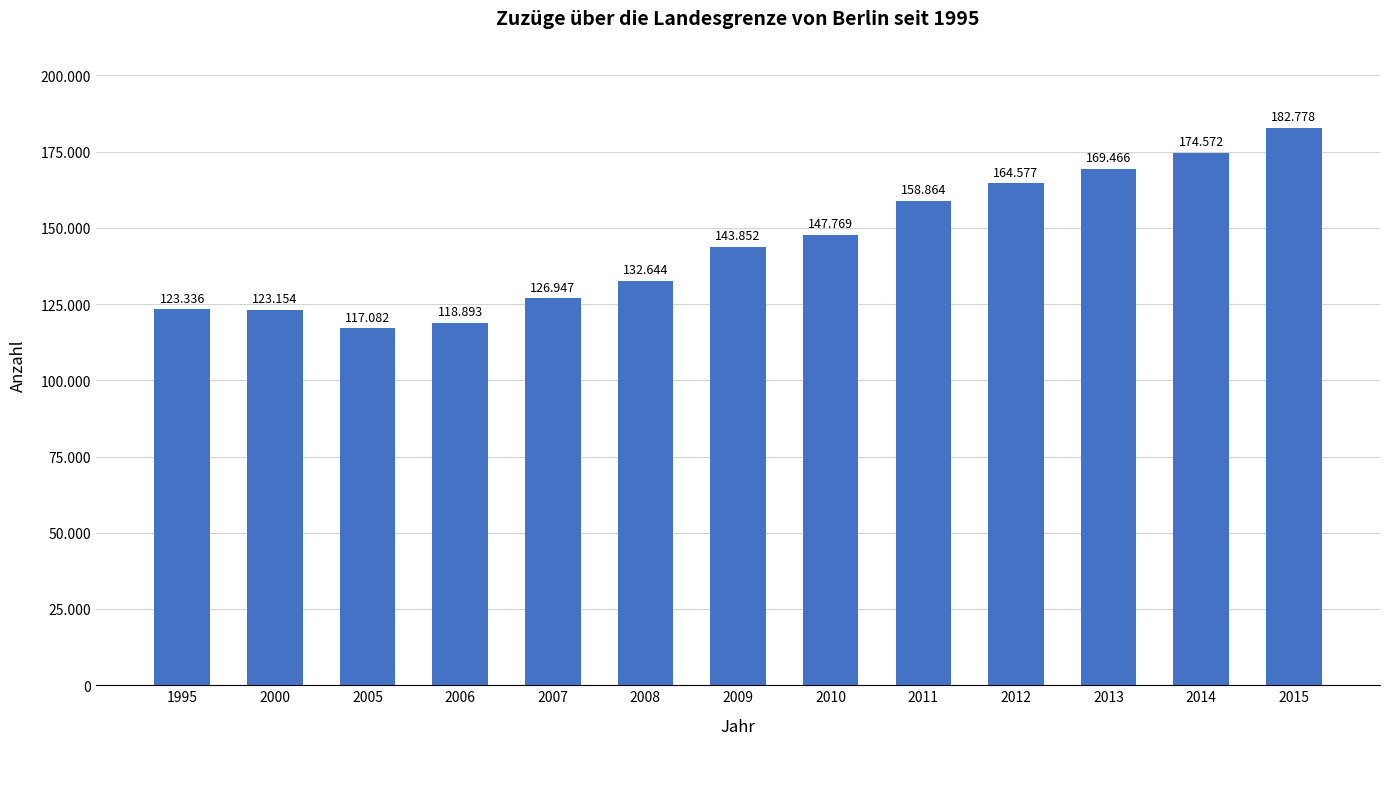

Which label corresponds to the largest value in the chart?

2015